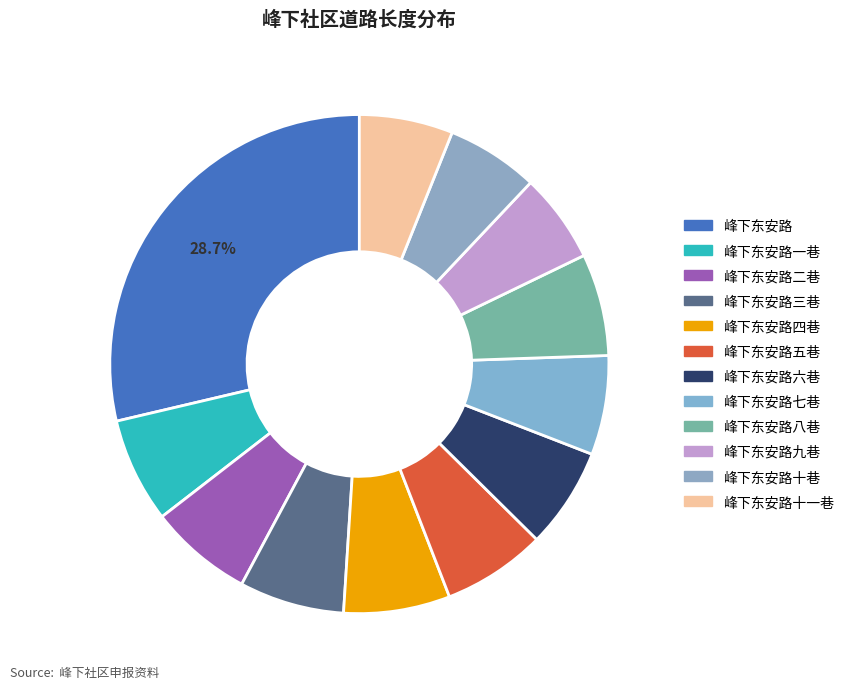

How many slices are in this pie chart?

12